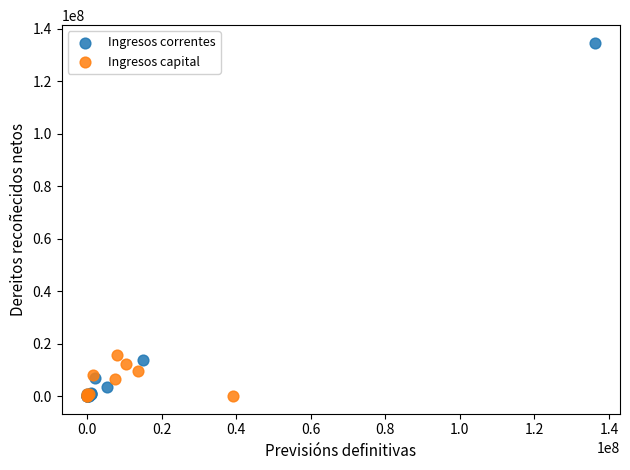

Which series has the widest spread of Y values?

Ingresos correntes